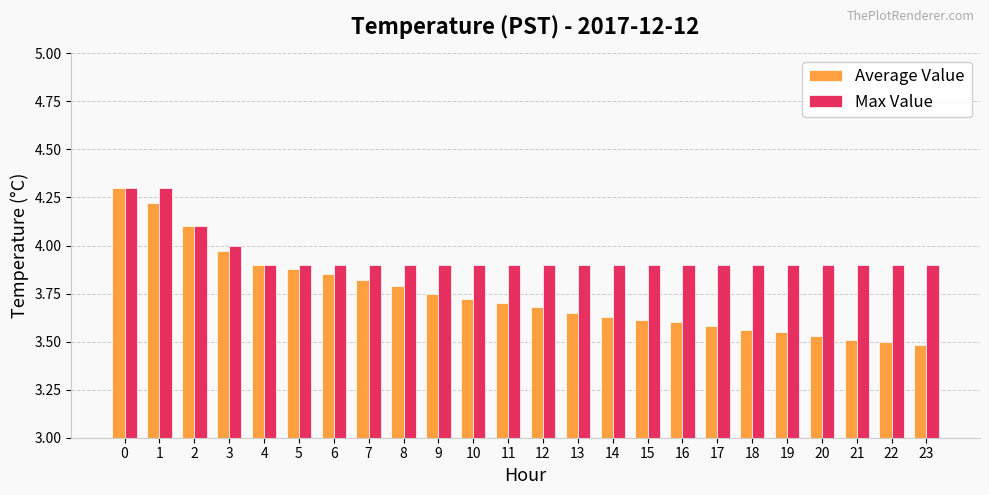

Which series has the widest spread of values?

Average Value